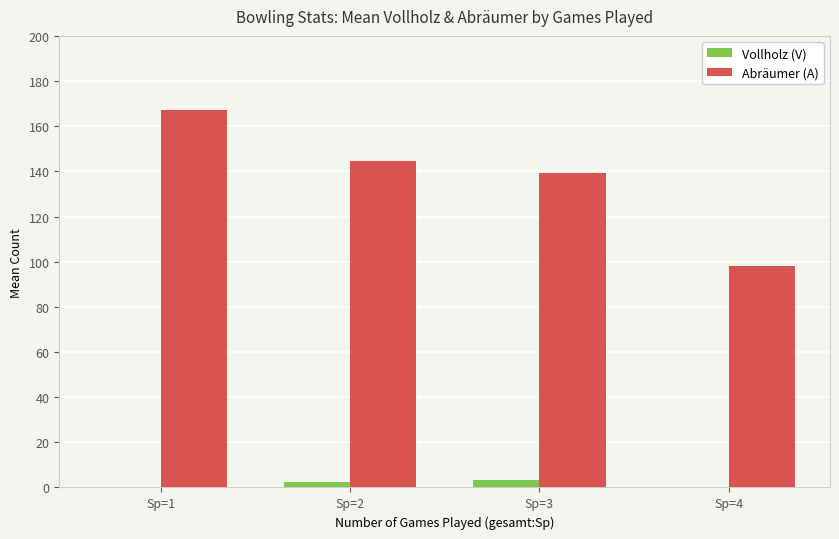

Is it true that Vollholz (V) equals 0.0 at Sp=4?

True